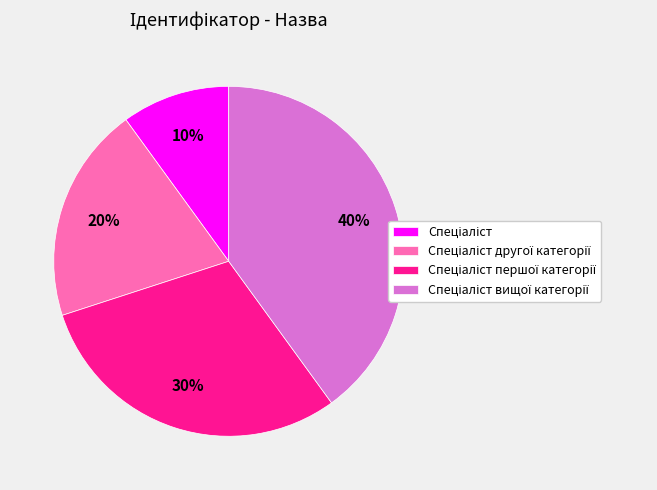

Is there any slice that represents more than half of the pie?

No